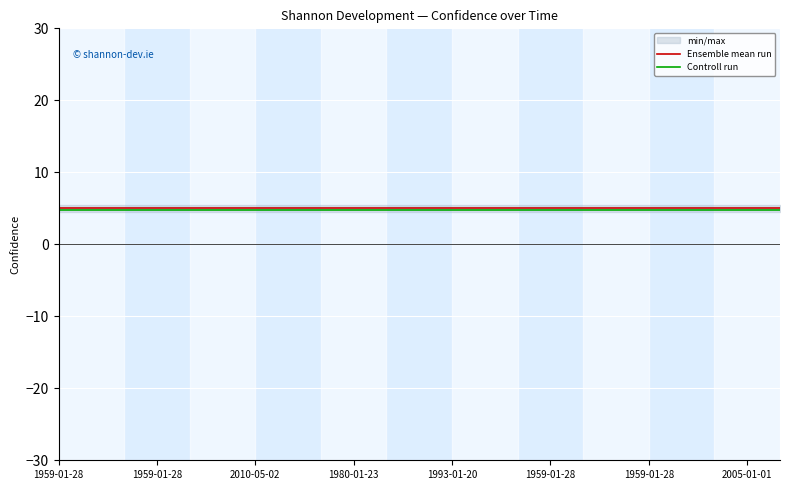

True or false: Ensemble mean run and Controll run intersect in this chart.

False